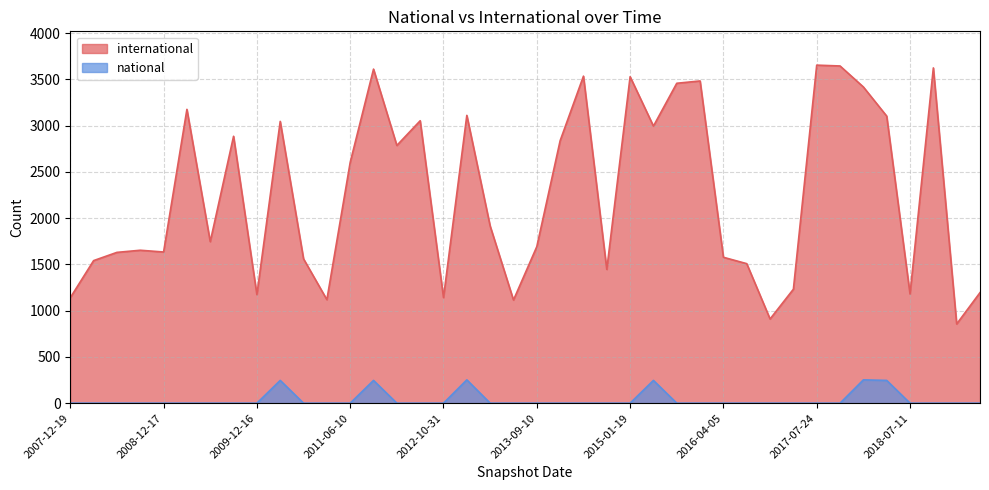

Where is the first local minimum for international?

2008-12-17